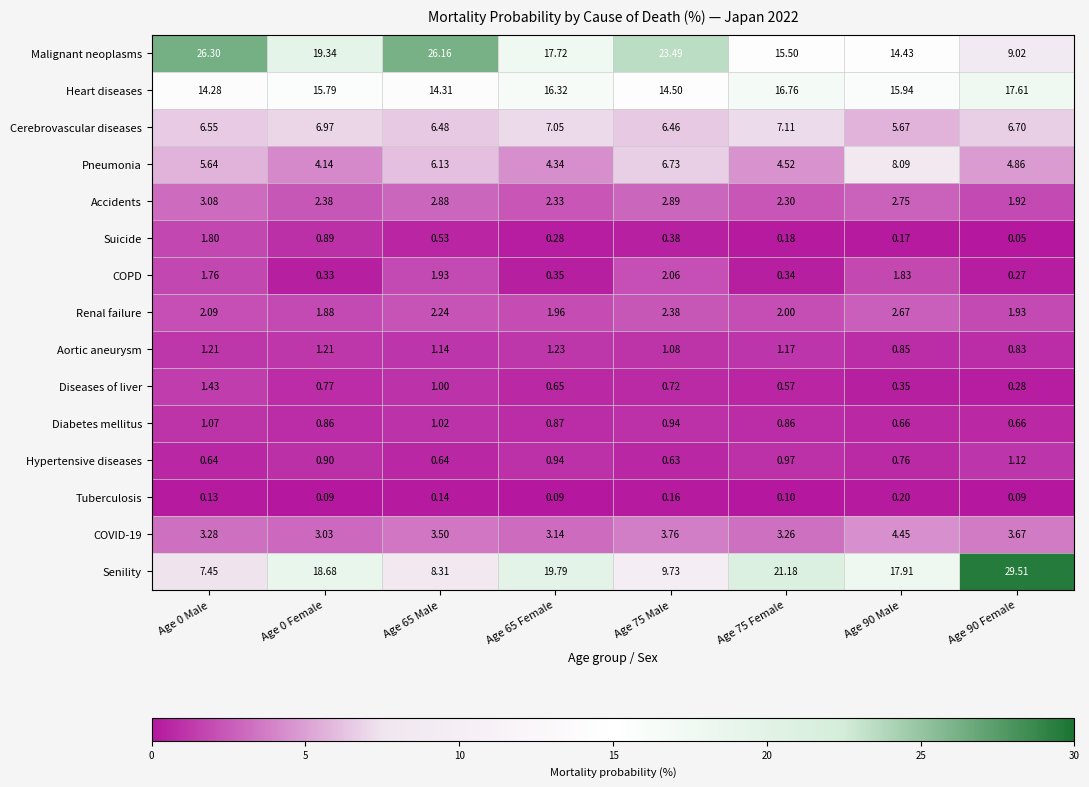

Which series has the largest total across all categories?

Malignant neoplasms